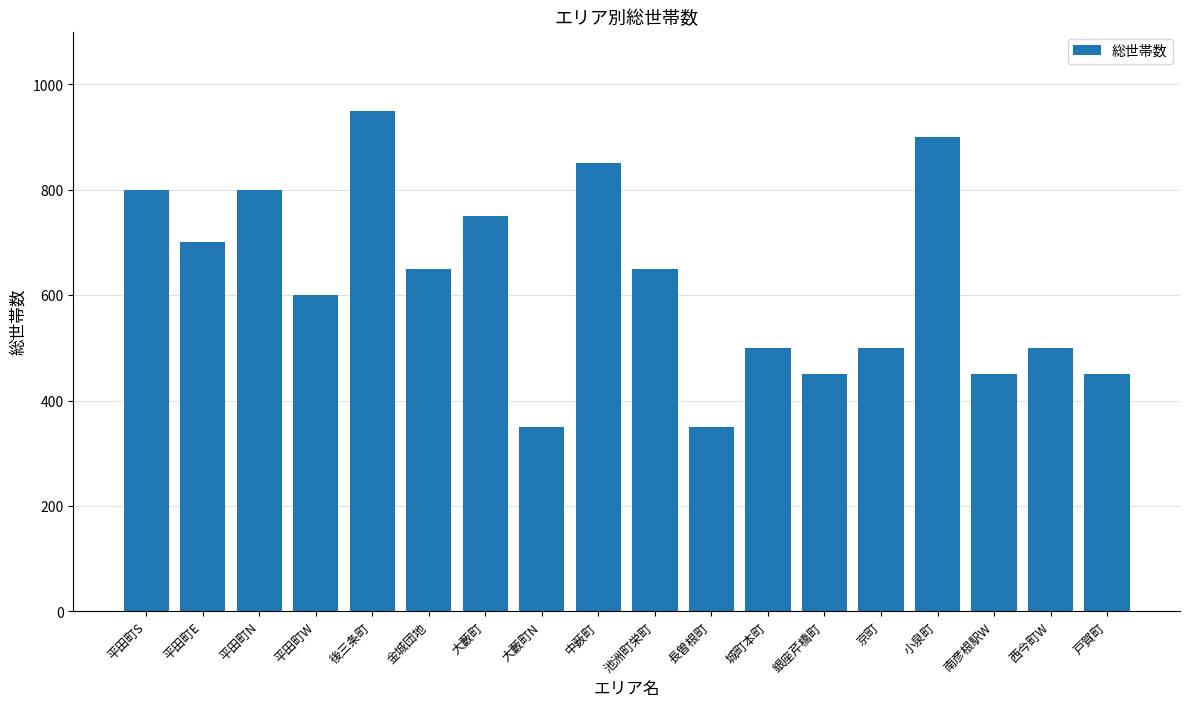

True or false: the data shows 750 at 大藪町.

True